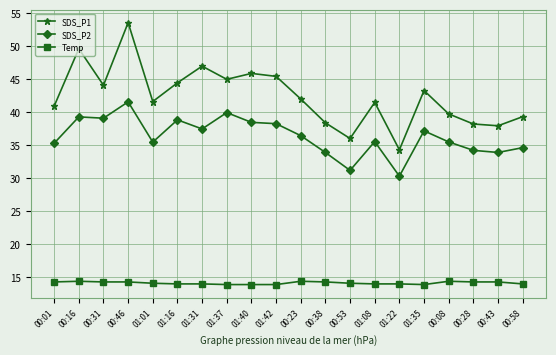

True or false: Temp and SDS_P2 cross at least once.

False